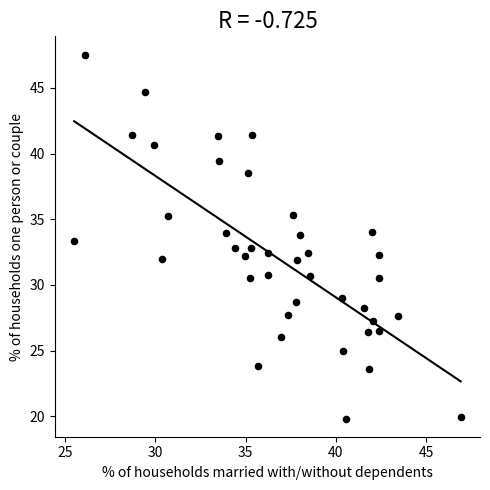

What is the range of Y values (max minus min)?

27.7